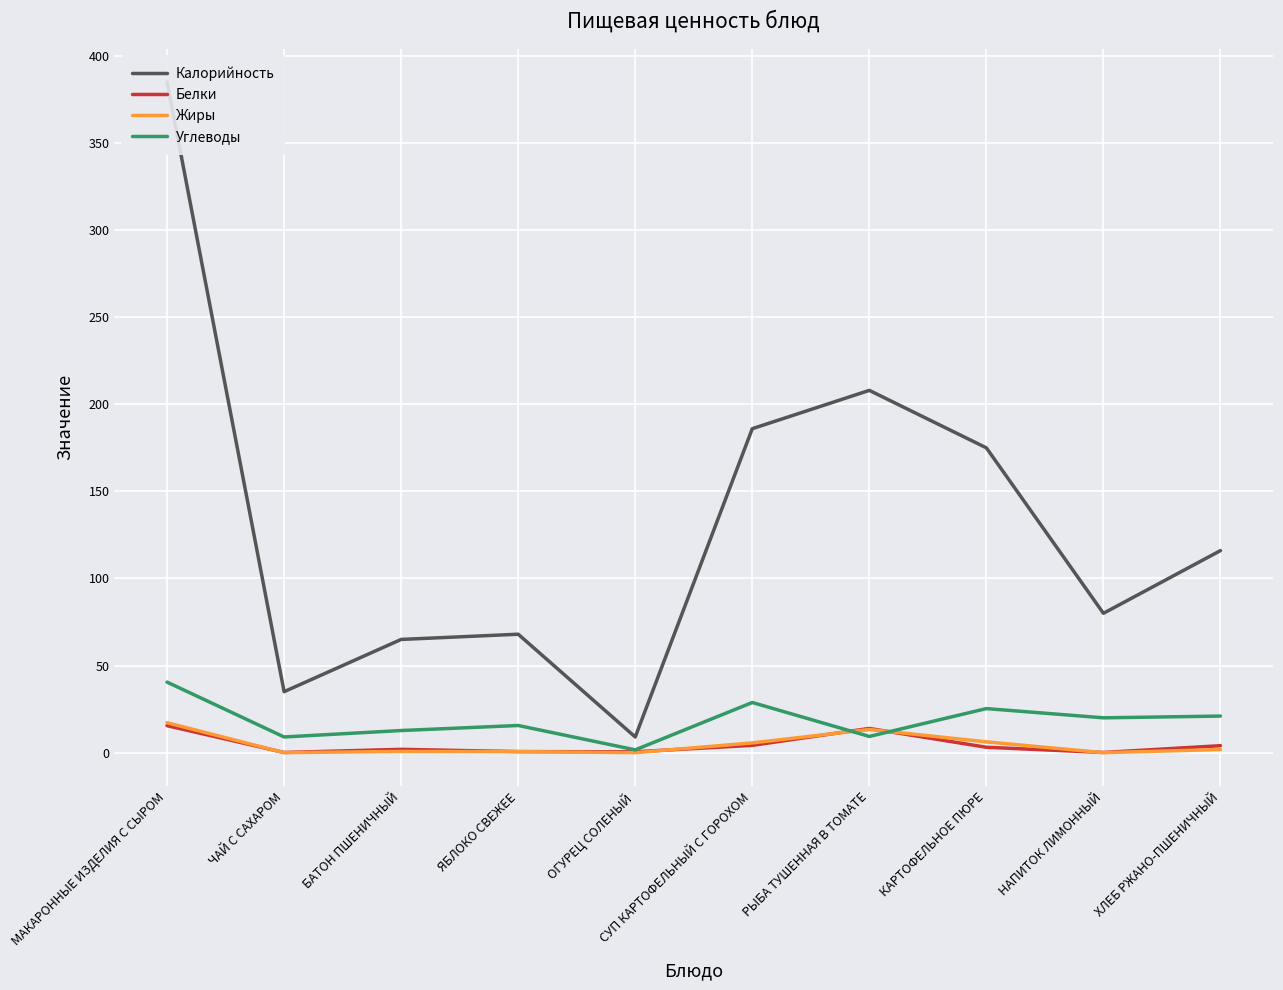

The value of Углеводы at БАТОН ПШЕНИЧНЫЙ is 12.7. True or false?

True